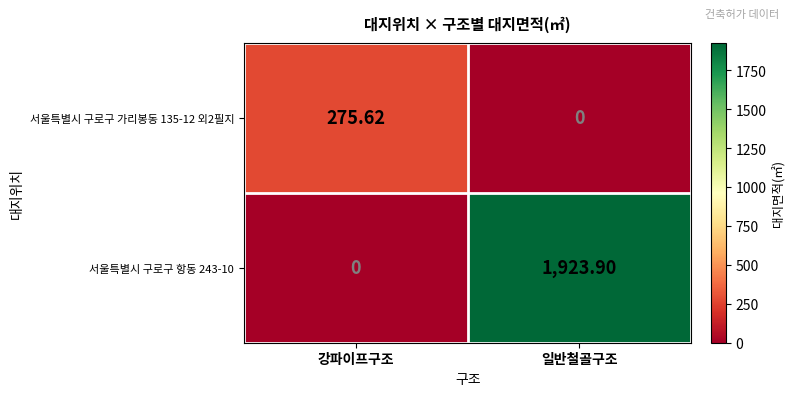

At which label does 서울특별시 구로구 항동 243-10 reach its peak?

일반철골구조